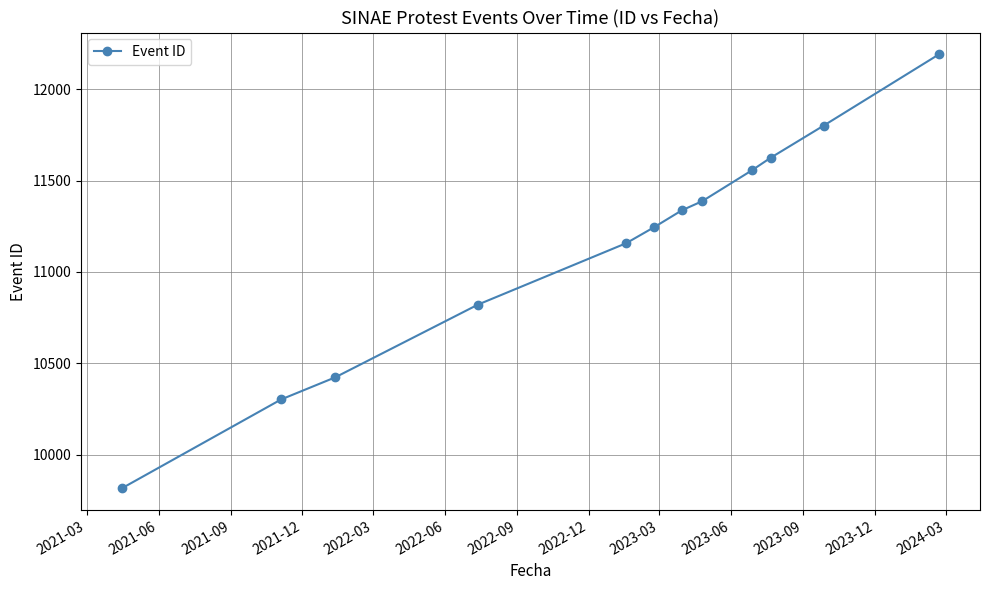

True or false: the data has more than 1 interior local peaks.

False